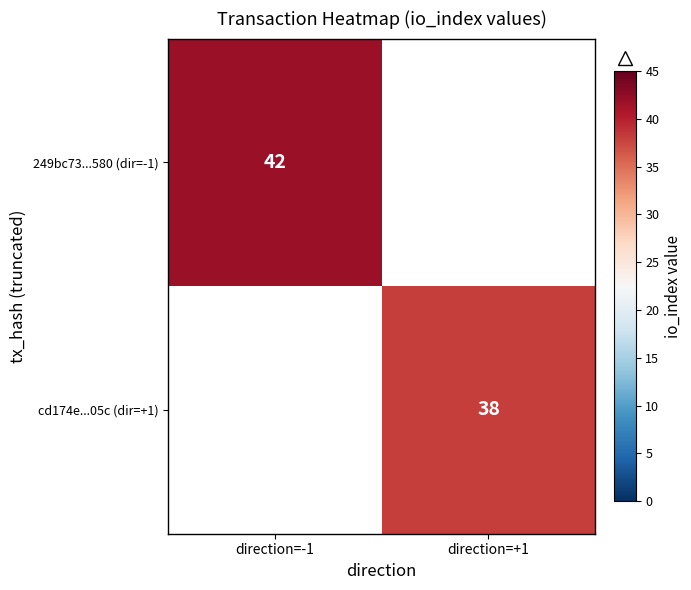

What is the total value across all series at direction=-1?

42